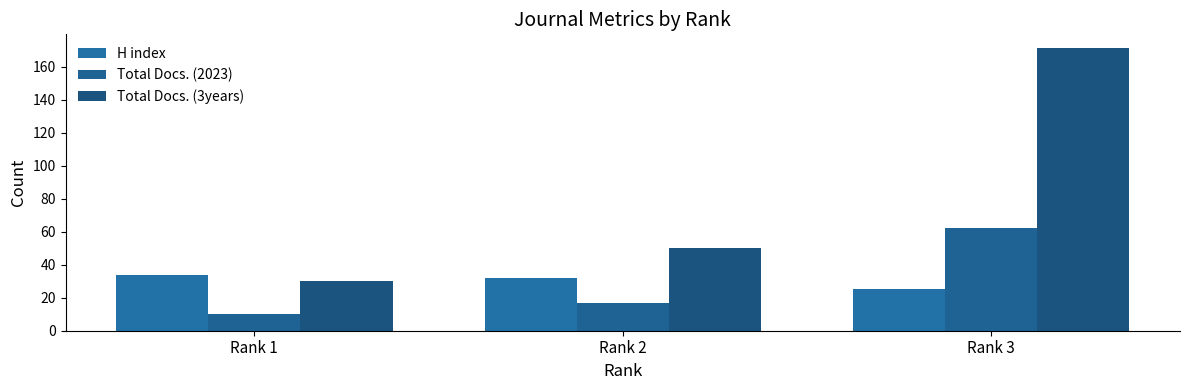

Reading left to right, extract all data points from this chart.

H index: Rank 1=34	Rank 2=32	Rank 3=25
Total Docs. (2023): Rank 1=10	Rank 2=17	Rank 3=62
Total Docs. (3years): Rank 1=30	Rank 2=50	Rank 3=171